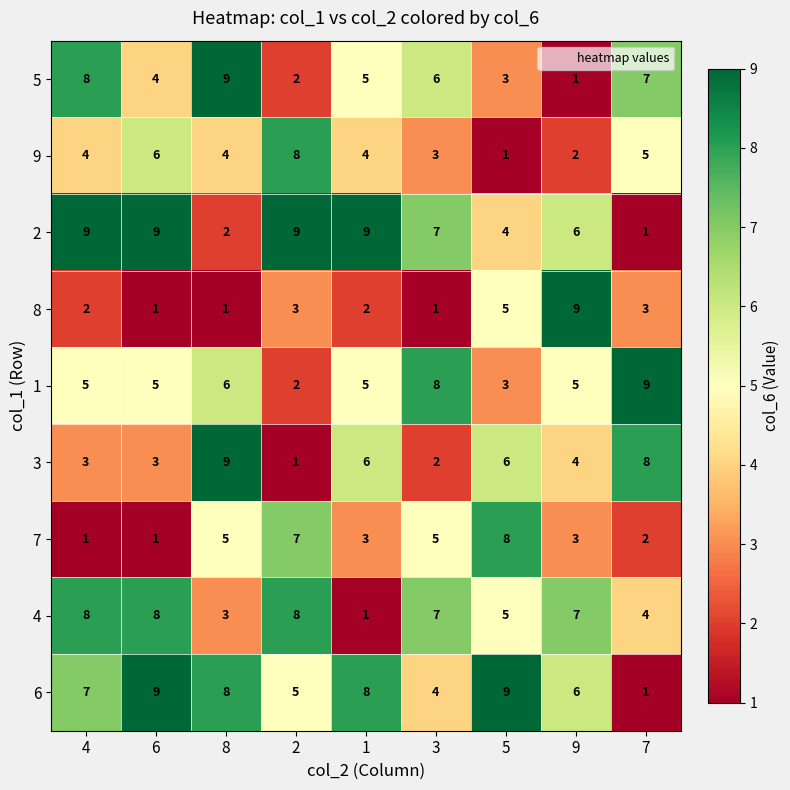

What is the greatest value displayed?

9